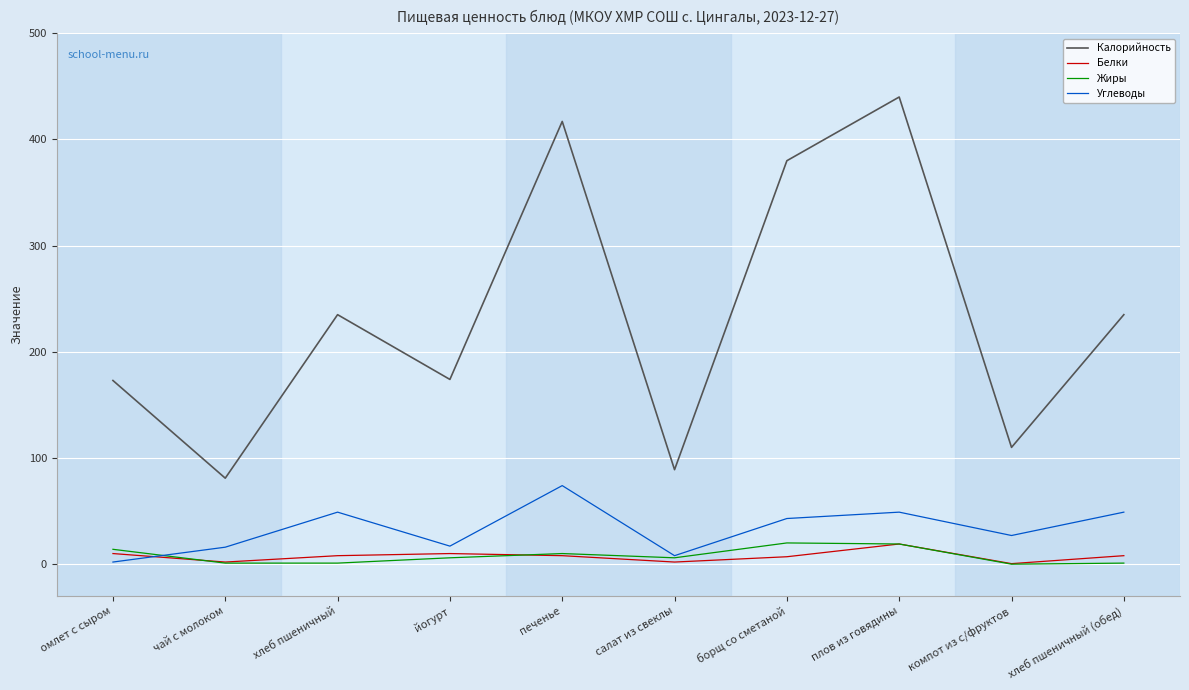

Where is Углеводы nearest to the value 38?

борщ со сметаной